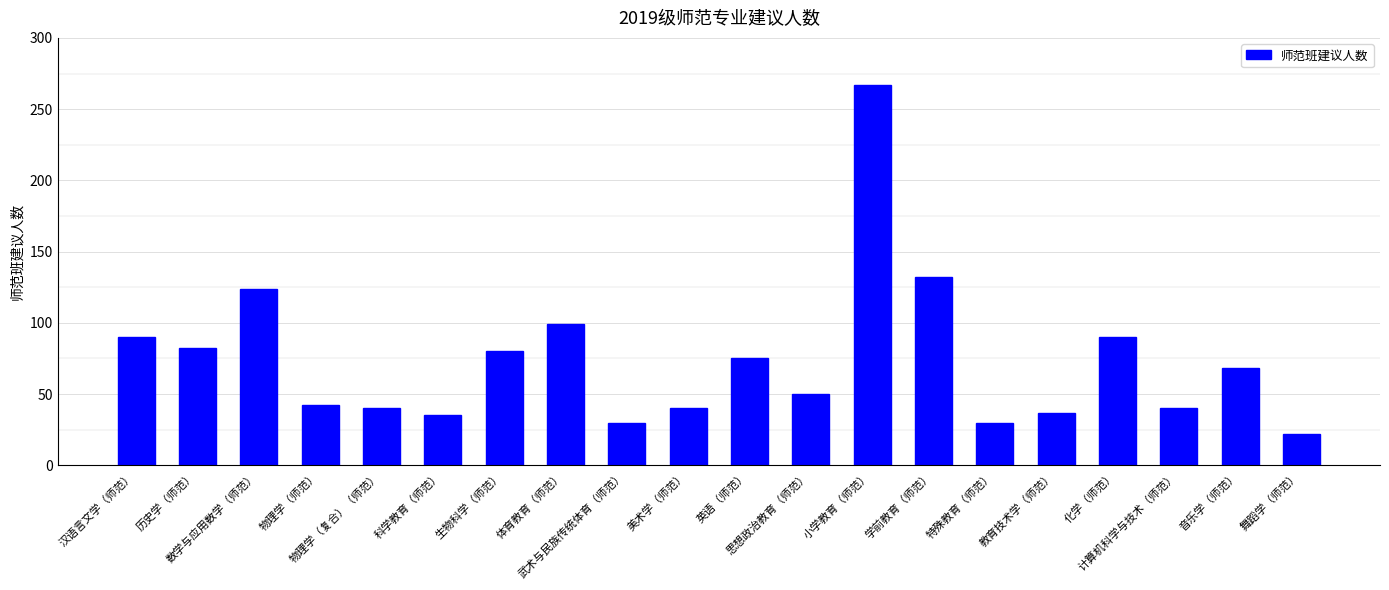

At which label does the data first exceed 68?

汉语言文学（师范）